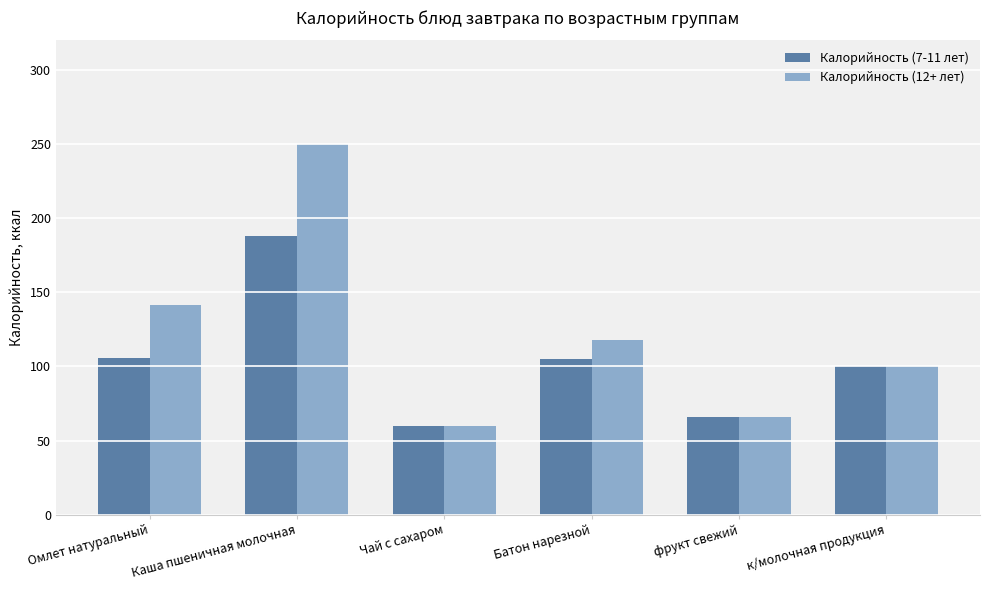

What is the value of the Калорийность (12+ лет) bar at the 1st from the left?

141.3